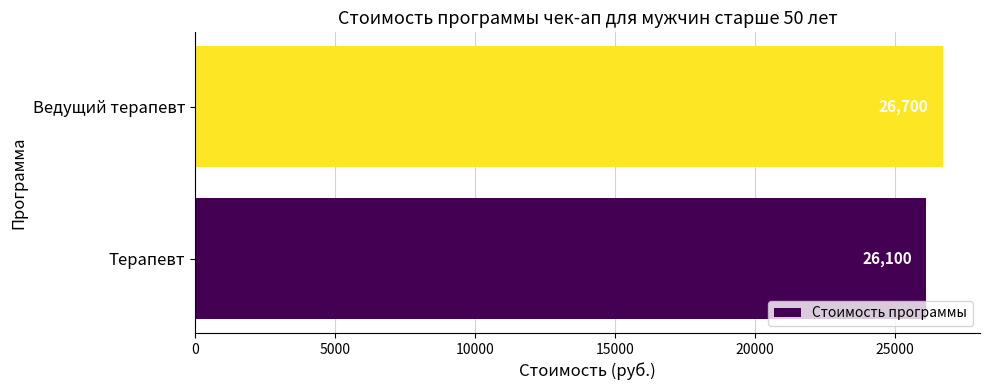

Between Терапевт and Ведущий терапевт, which is larger?

Ведущий терапевт